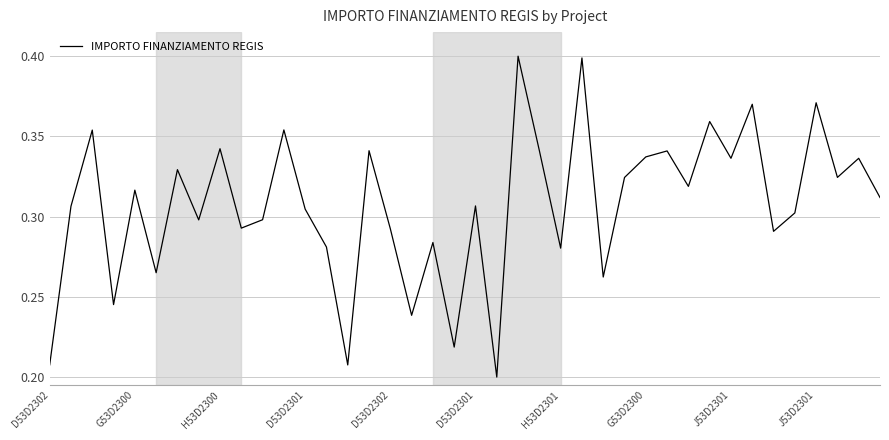

What is the value of the 9th point from the left?

0.3